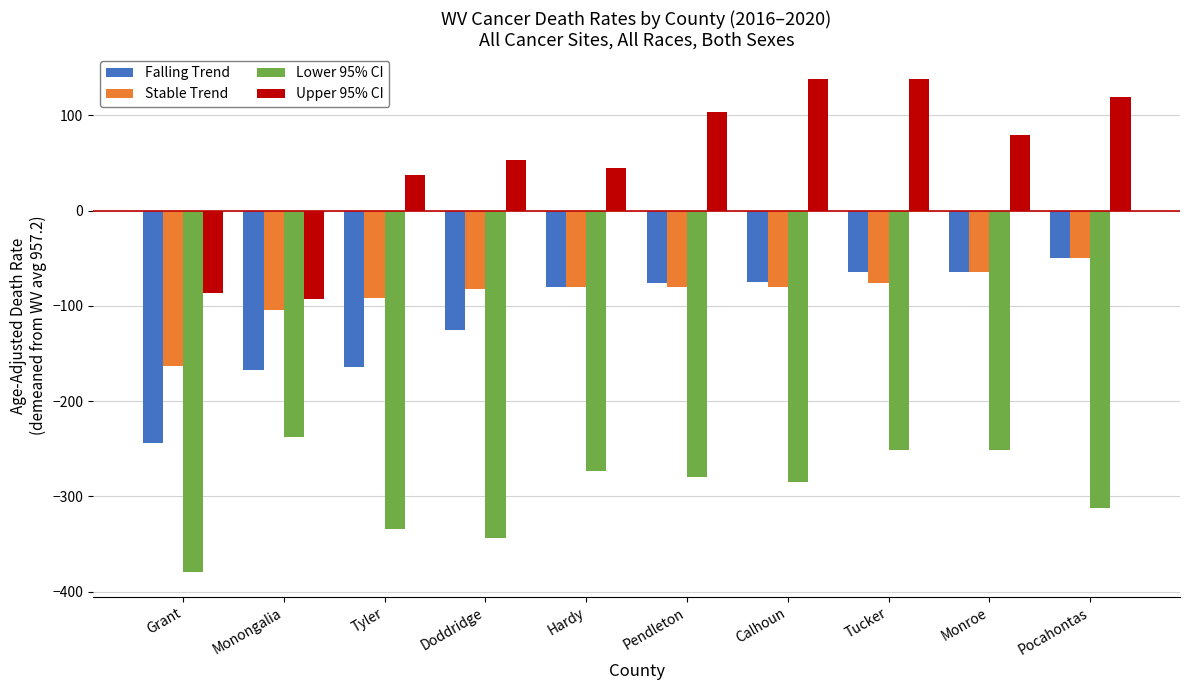

What is the sum of the Lower 95% CI values at Calhoun and Pendleton?

-565.3